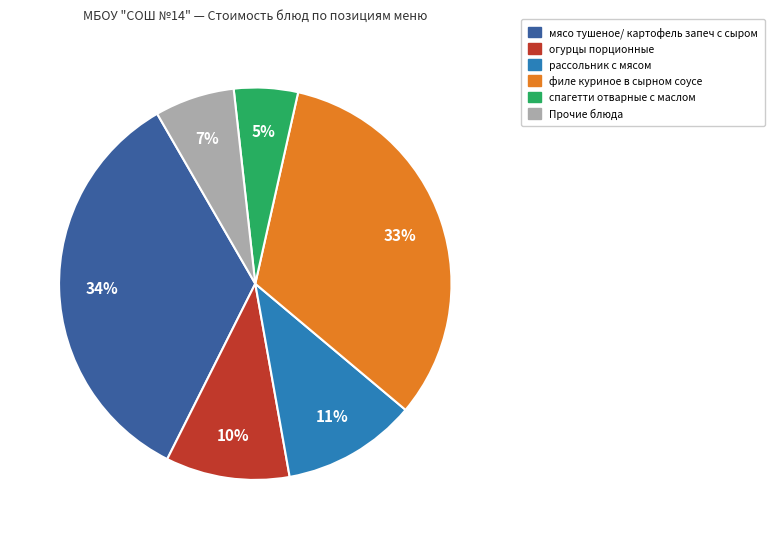

How many segments does this pie chart have?

6